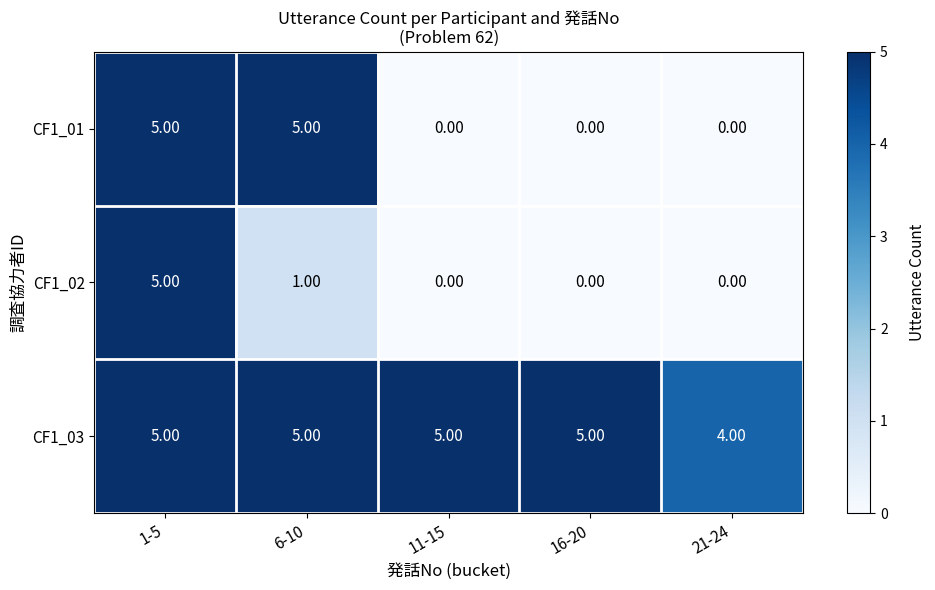

List the series in order of their overall mean, highest first.

CF1_03, CF1_01, CF1_02